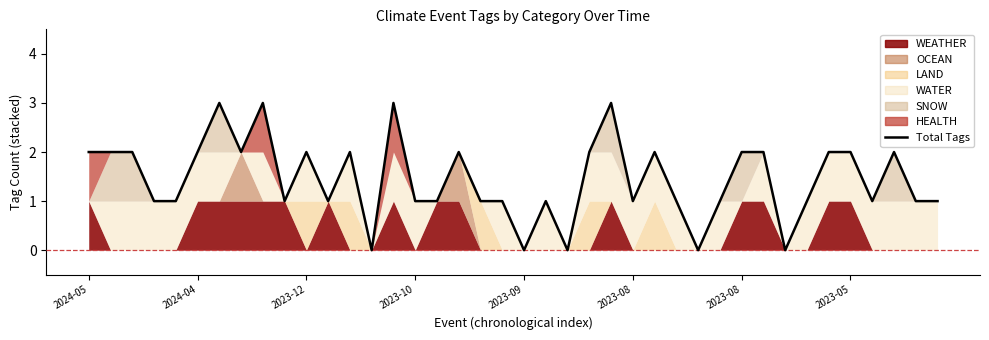

Rank the categories by value from lowest to highest.

13, 20, 22, 28, 32, 2023-10, 2023-09, 9, 11, 15, 16, 18, 19, 21, 25, 27, 29, 33, 36, 38, 39, 2024-05, 2024-04, 2023-12, 2023-08, 2023-05, 10, 12, 17, 23, 26, 30, 31, 34, 35, 37, 2023-08, 8, 14, 24